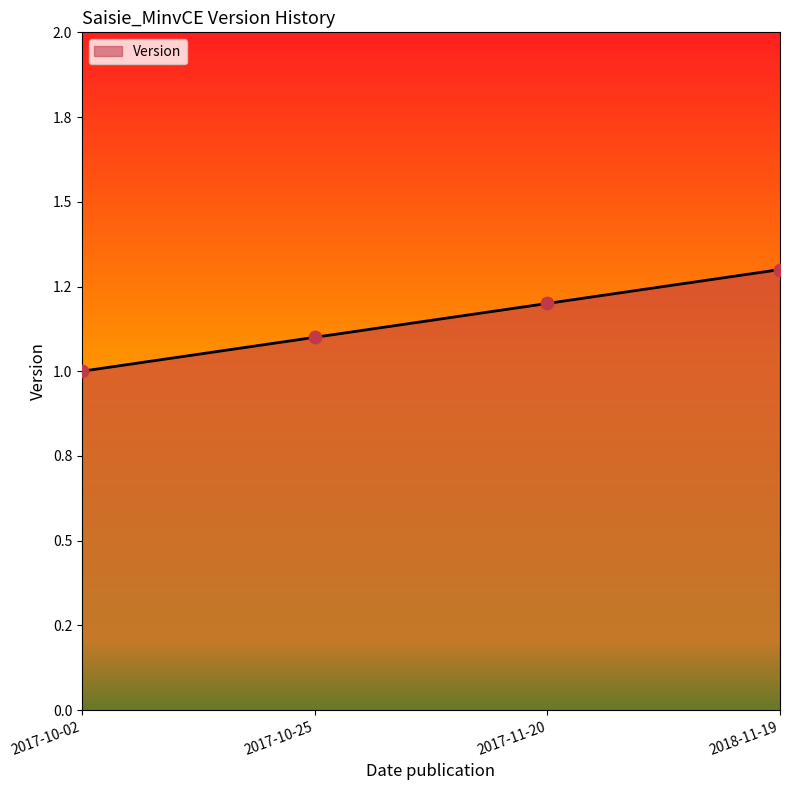

What is the ratio of the value at 2017-10-02 to the value at 2018-11-19?

0.8